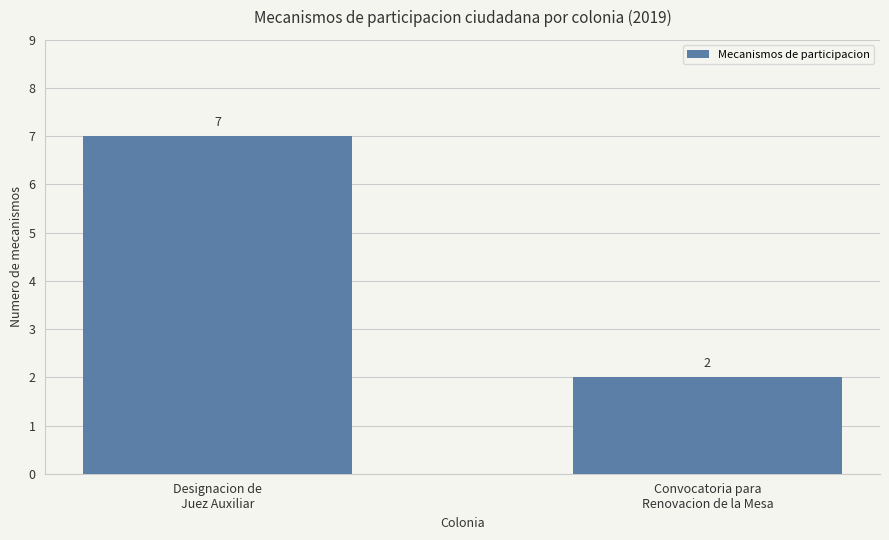

The value at Convocatoria para
Renovacion de la Mesa is 1. True or false?

False